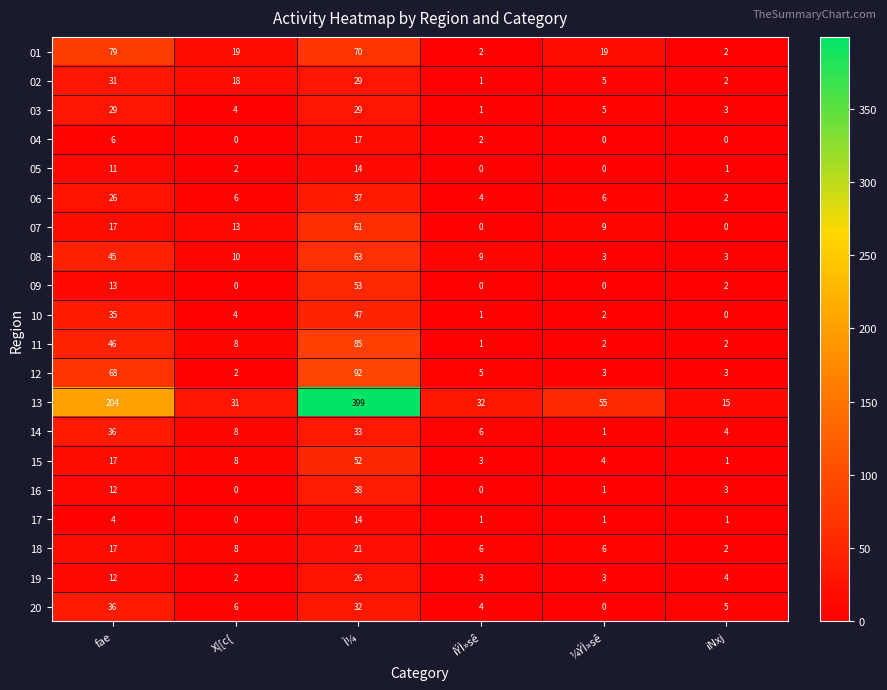

At how many categories does at least one series exceed 66?

2